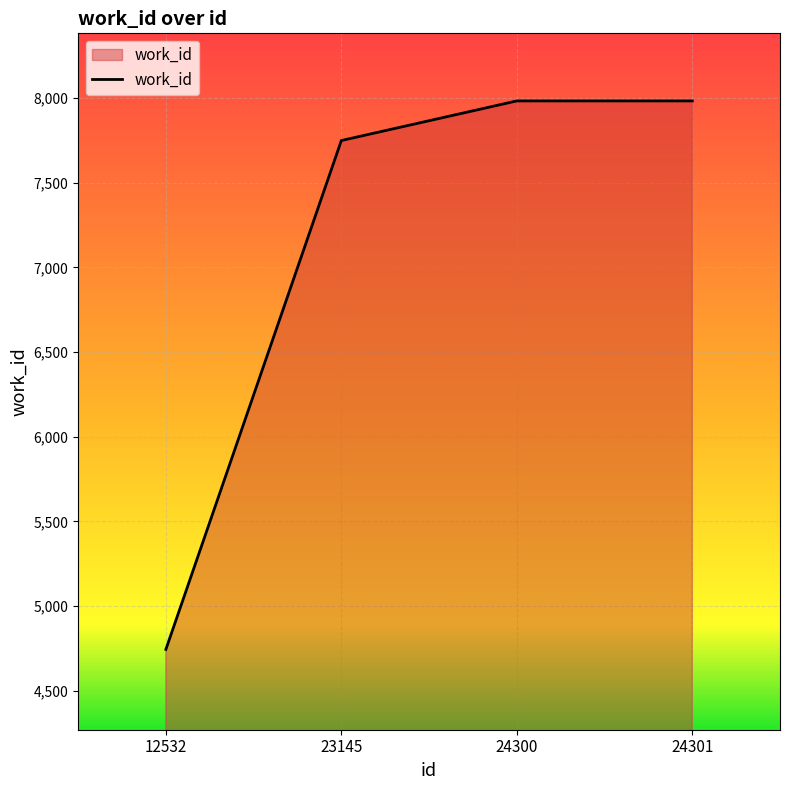

What is the minimum value shown in the chart?

4744